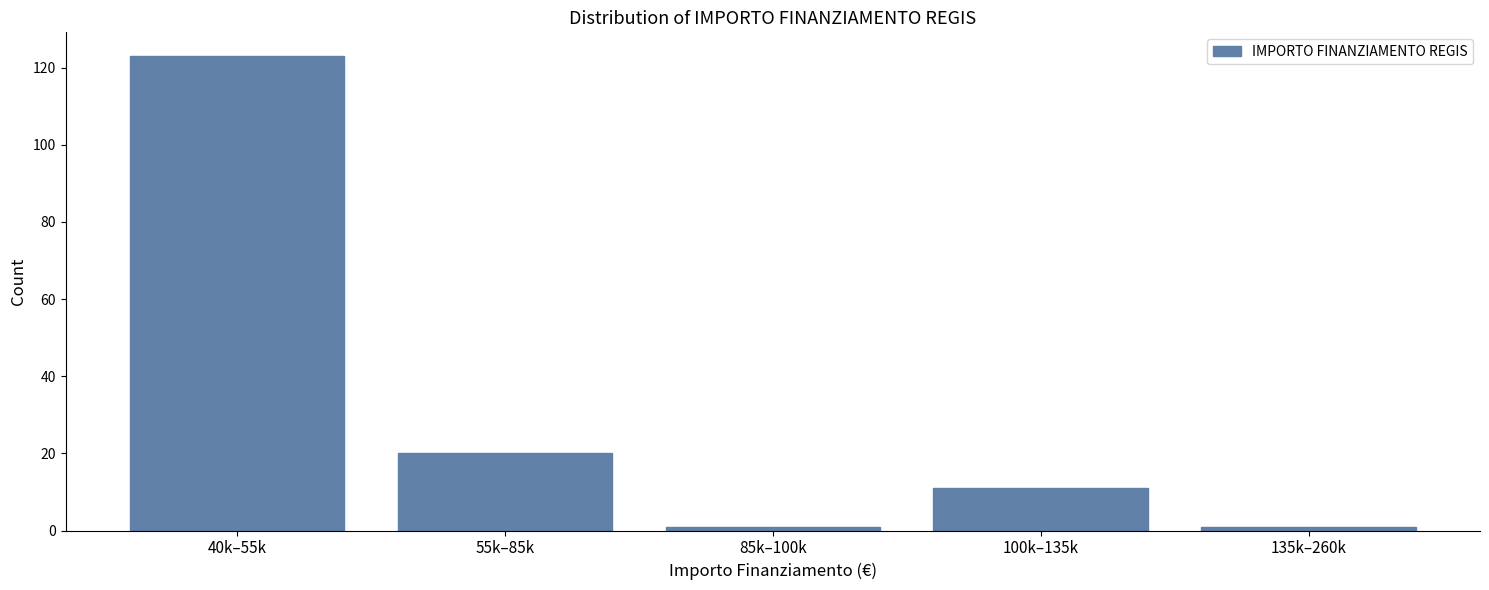

Reading left to right, transcribe all the data shown in this chart.

123	20	1	11	1